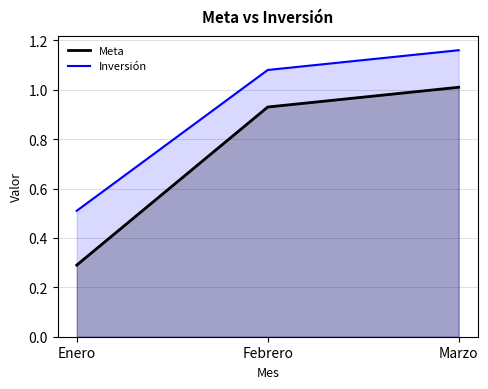

What is the sum of all Inversión values?

2.8